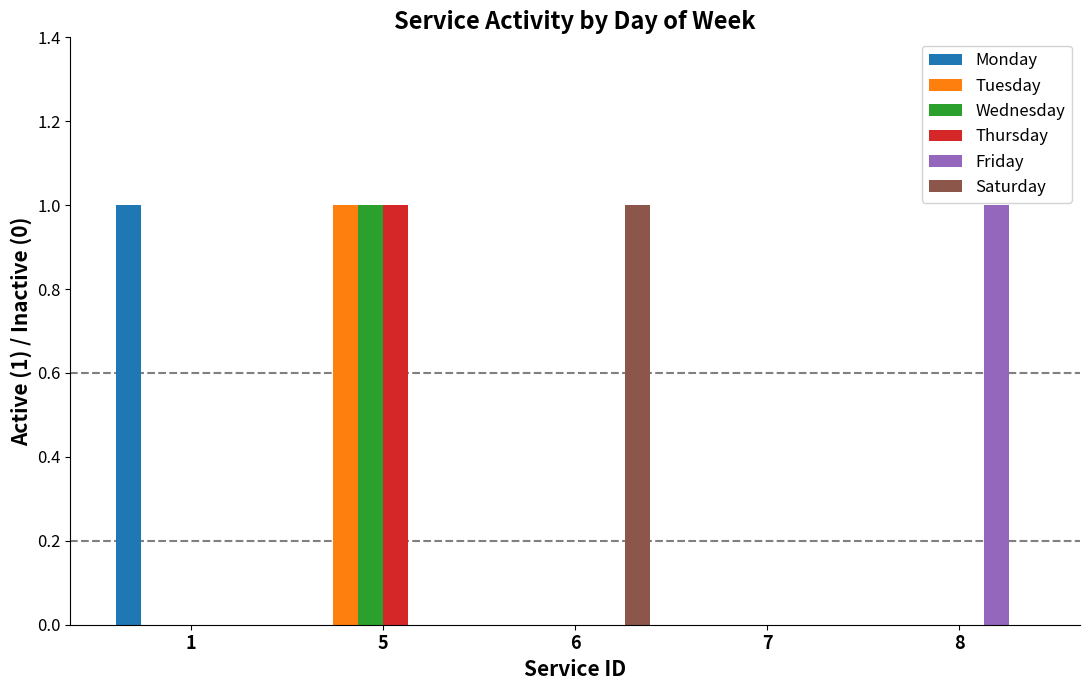

How many data points does each series have?

5